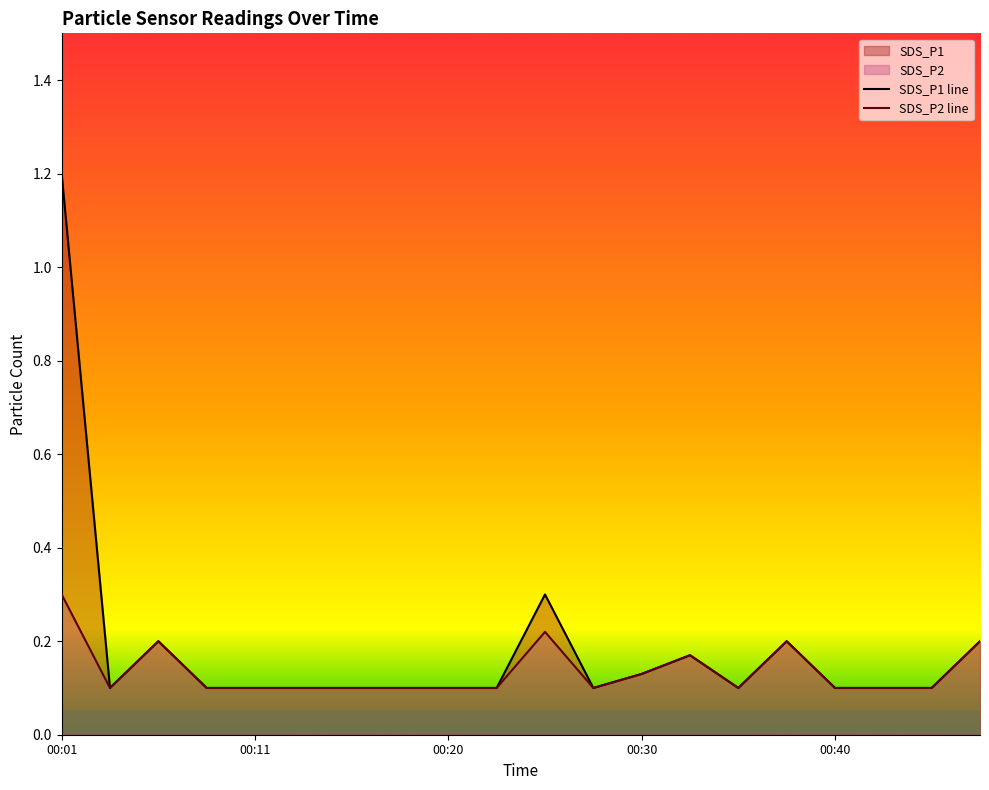

At which category does SDS_P2 reach its first local valley?

00:03